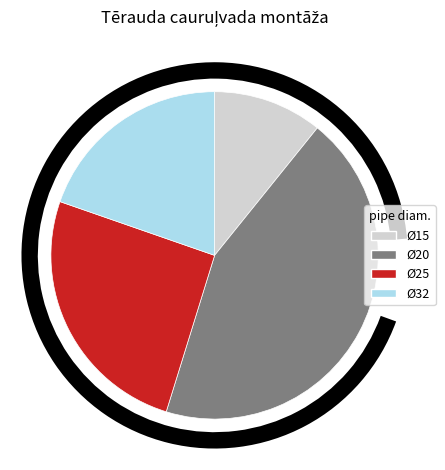

Approximately how many times larger is the value at Ø20 compared to Ø32?

2.2